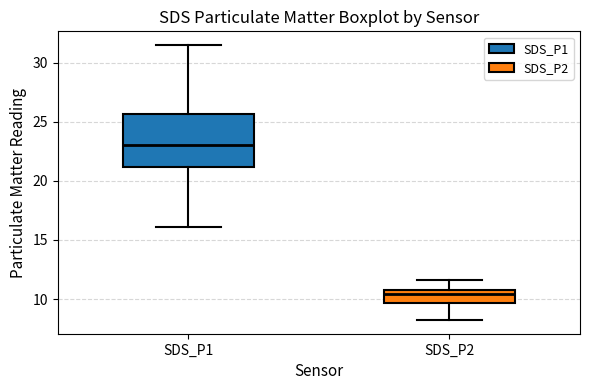

Which box is the tallest, from its lower edge to its upper edge?

SDS_P1